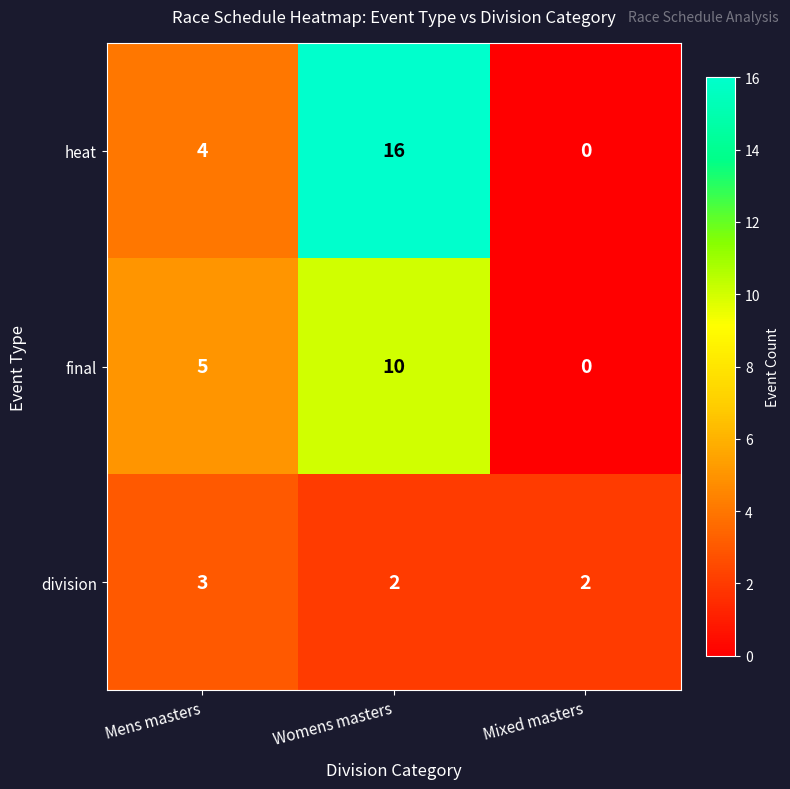

Which series changed the most between Mens masters and Mixed masters?

final